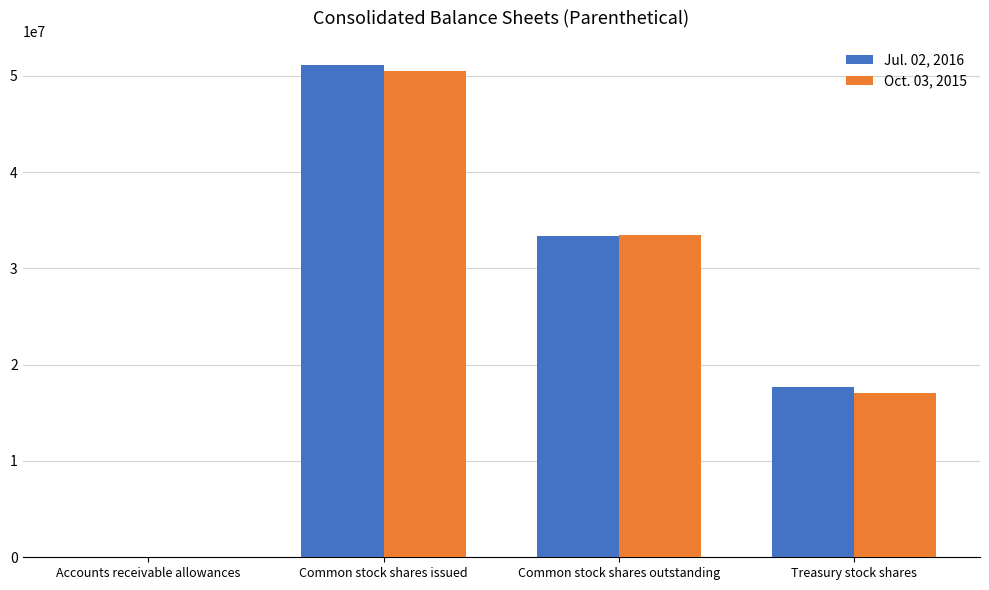

What is the total value across all series at Common stock shares issued?

101636000